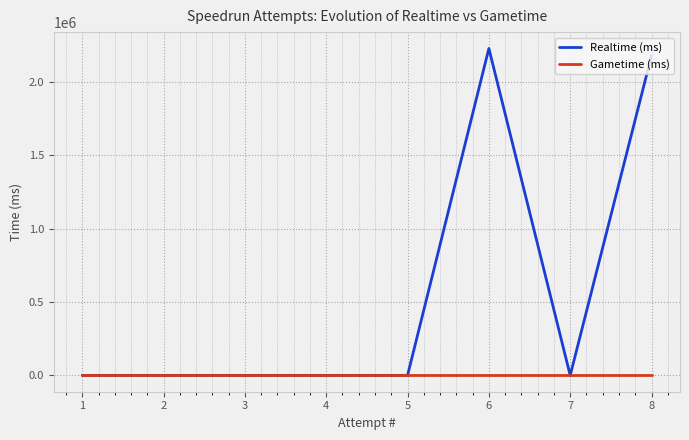

The value of Realtime (ms) at 1 is 1371906. True or false?

False